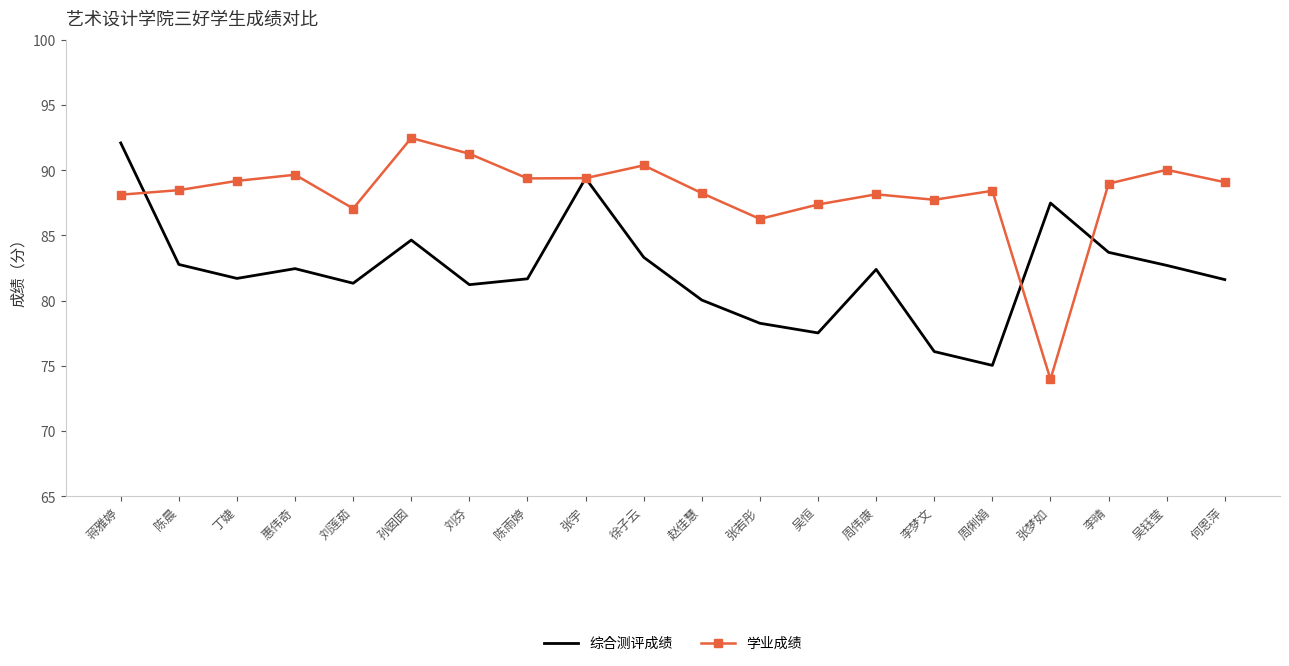

What is the spread (max minus min) of values at 蒋雅婷?

4.0